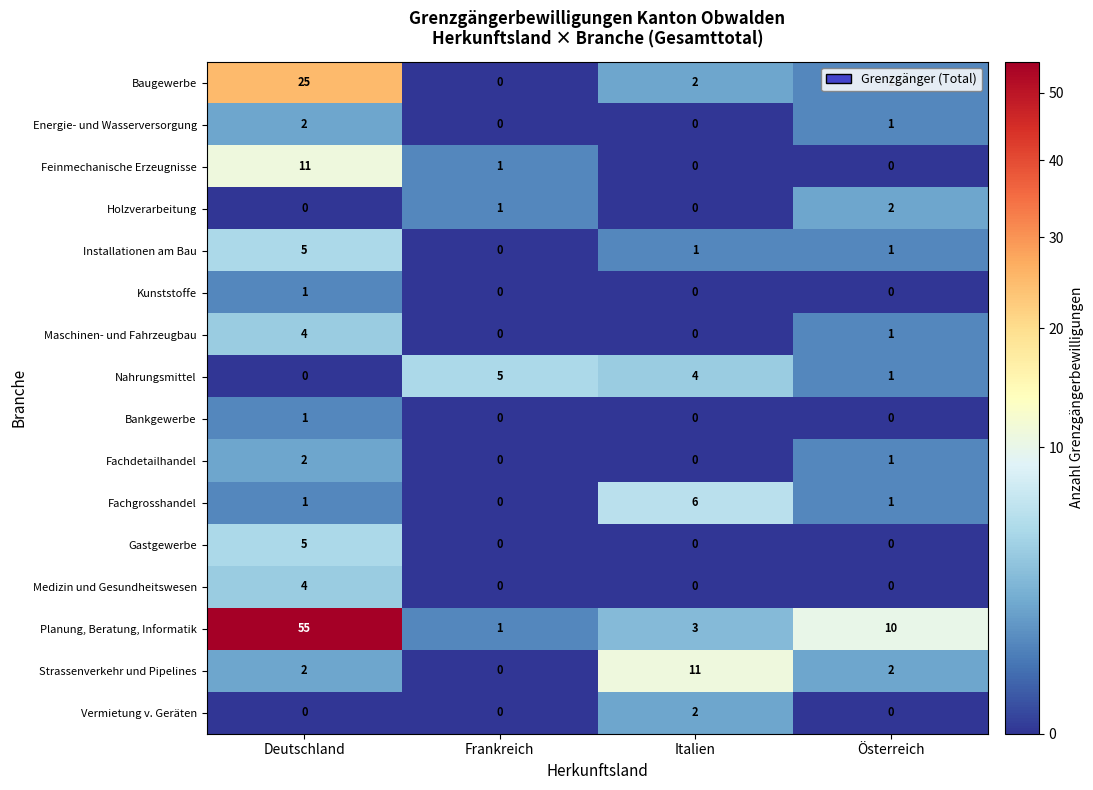

Is it true that Fachgrosshandel equals 10 at Italien?

False